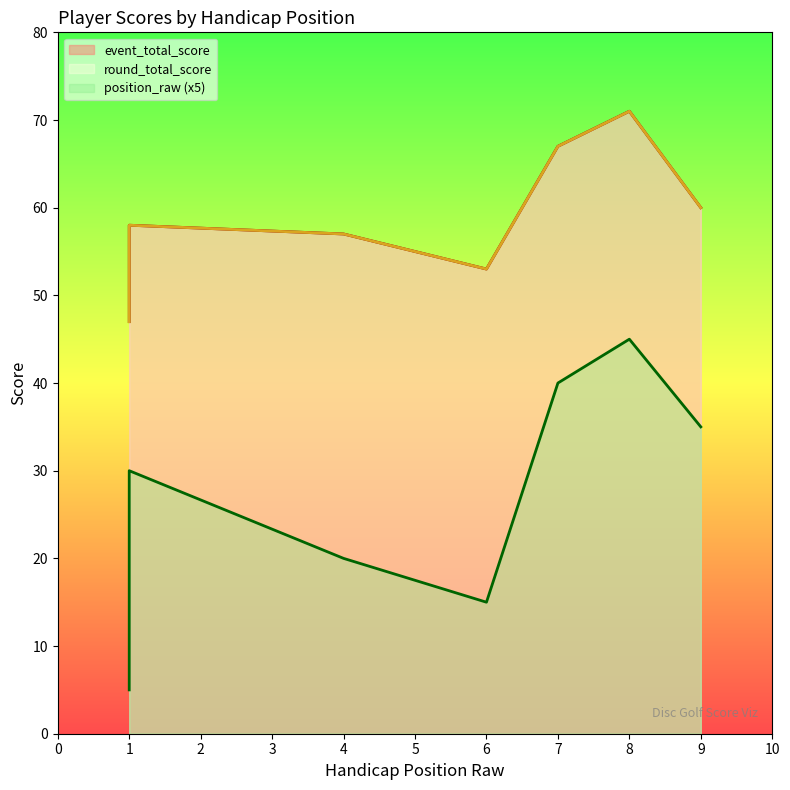

How many interior local valleys does the event_total_score series have?

1